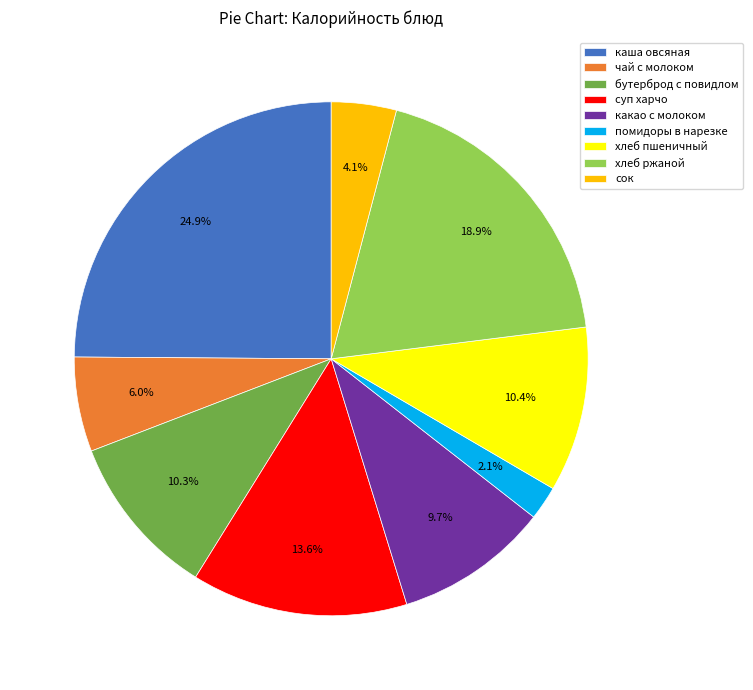

Does any single category account for the majority?

No